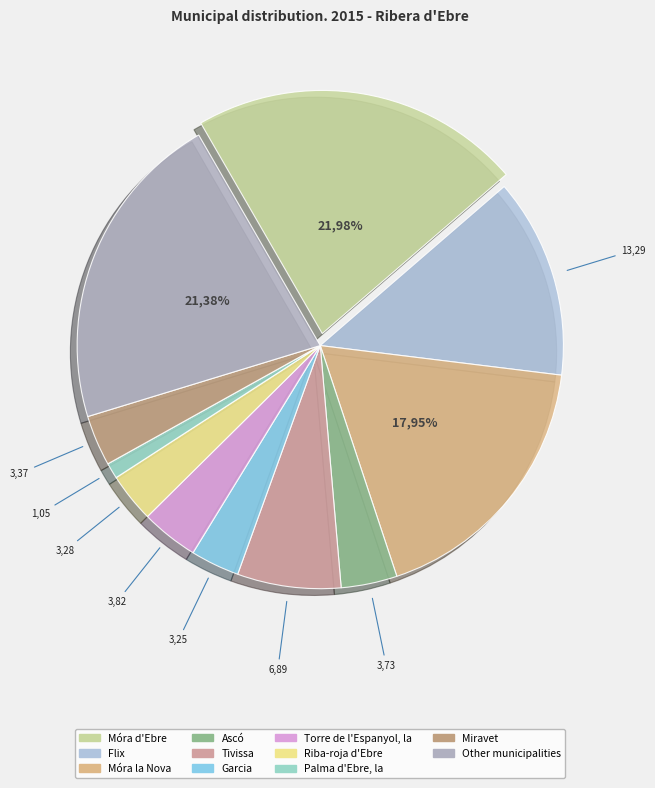

To the nearest percent, what portion does Miravet represent?

3%